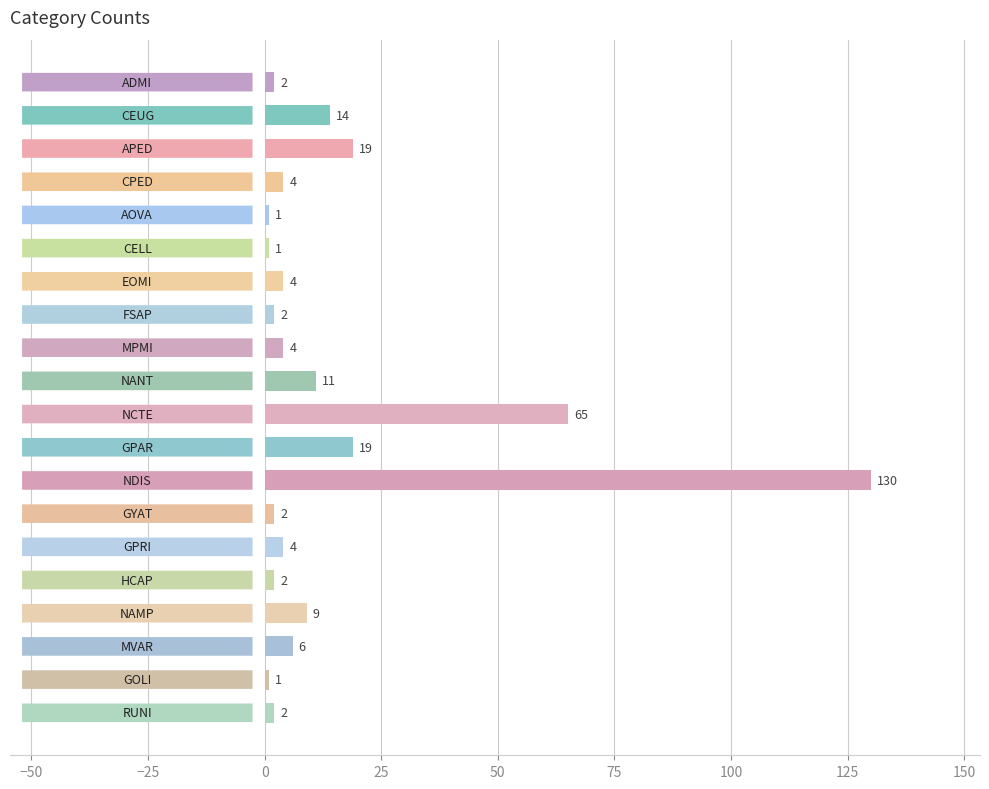

What is the maximum value shown in the chart?

130